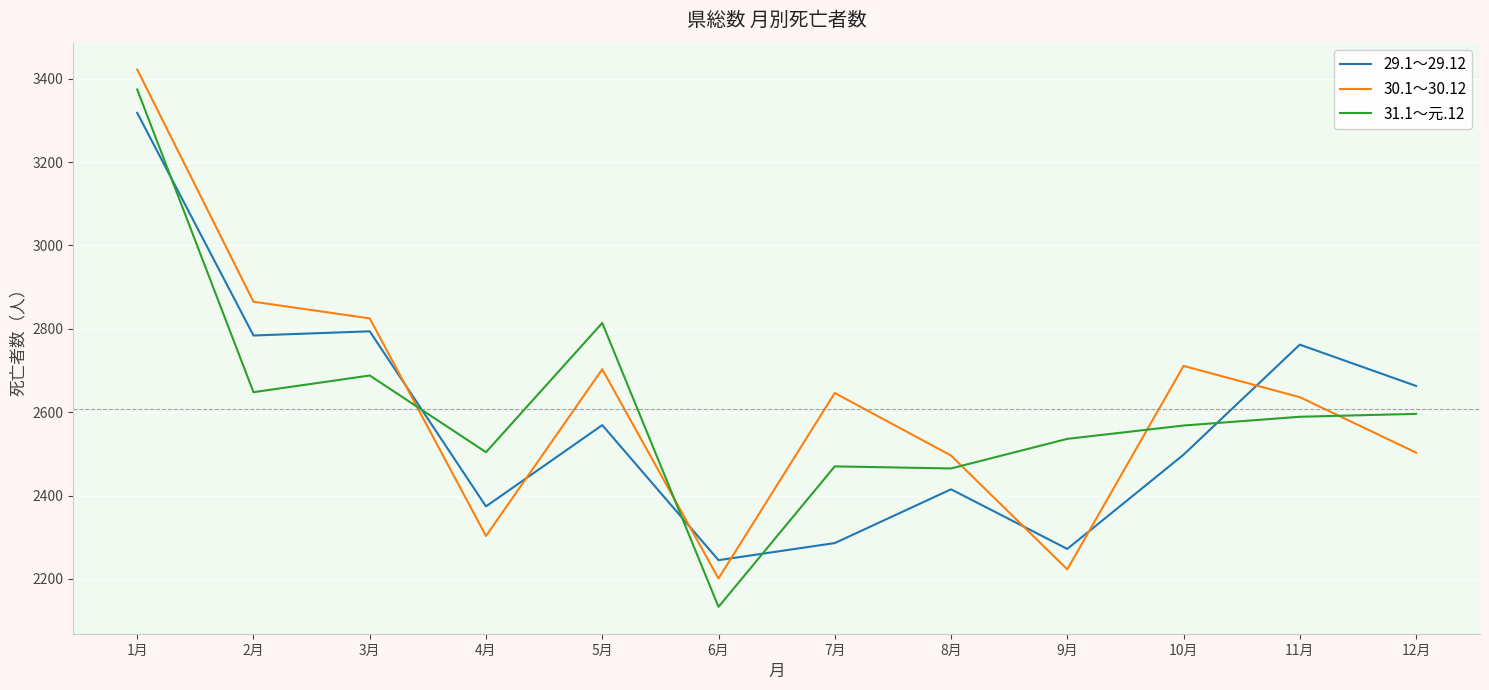

What is the sum of the 29.1～29.12 values at 11月 and 12月?

5425